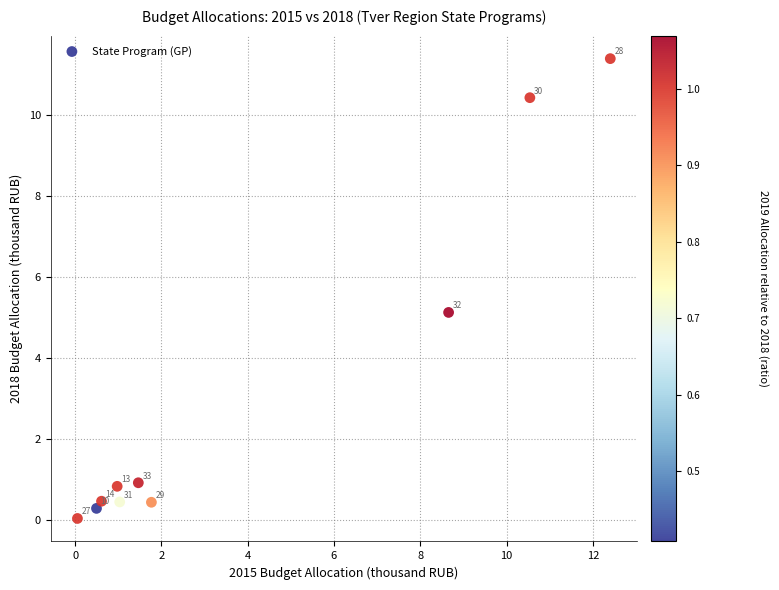

What is the average Y value?

3.0